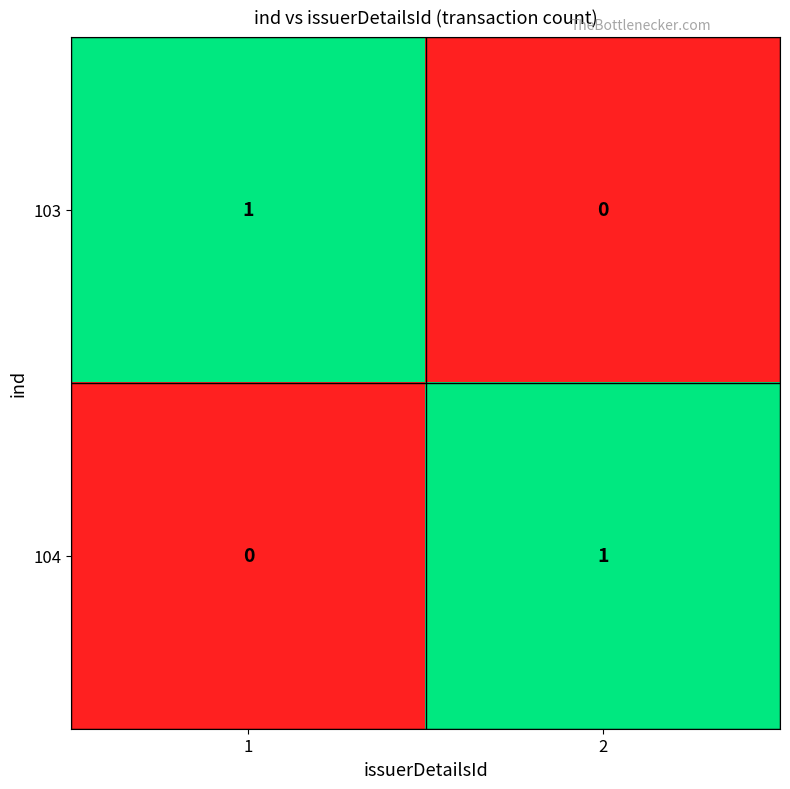

The value of 104 at 2 is 0. True or false?

False